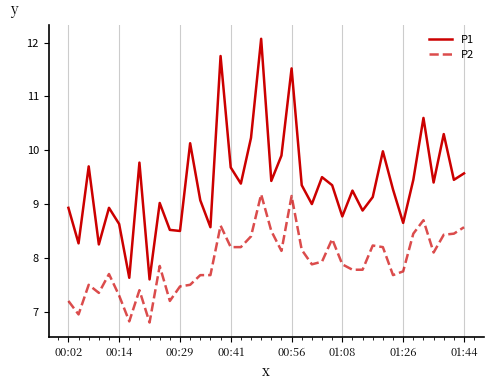

Which series has the widest spread of values?

P1